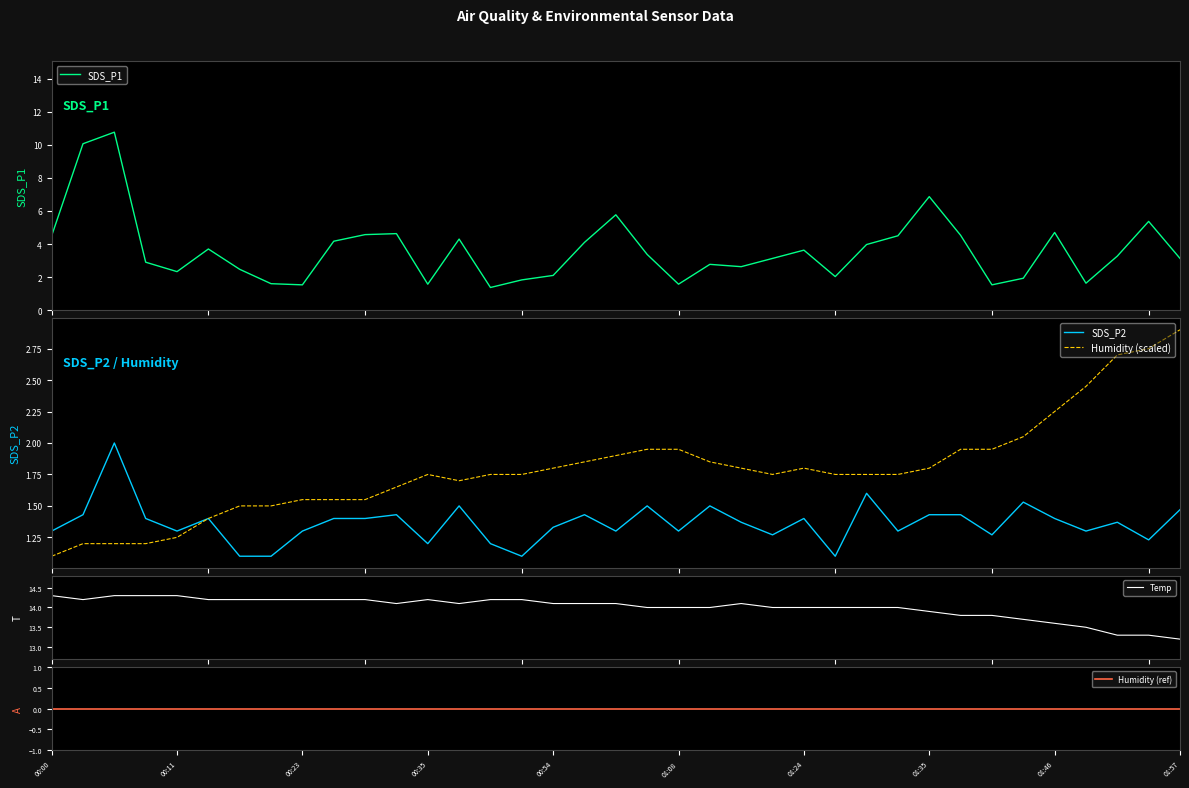

How many interior local peaks does the Humidity (scaled) series have?

2